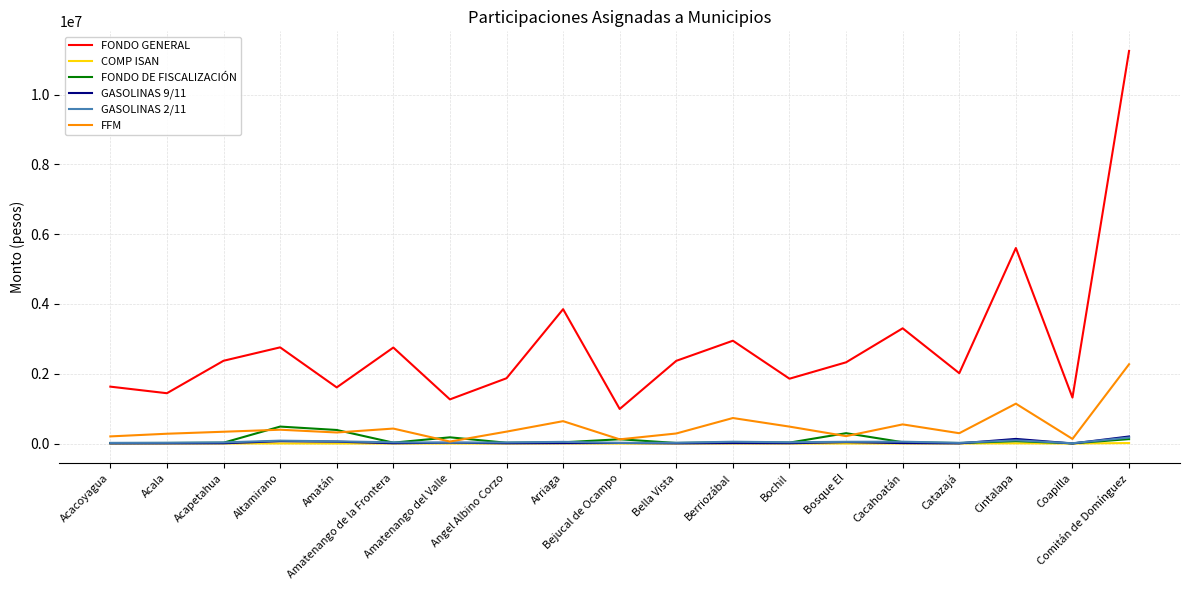

Which series has the widest spread of values?

FONDO GENERAL